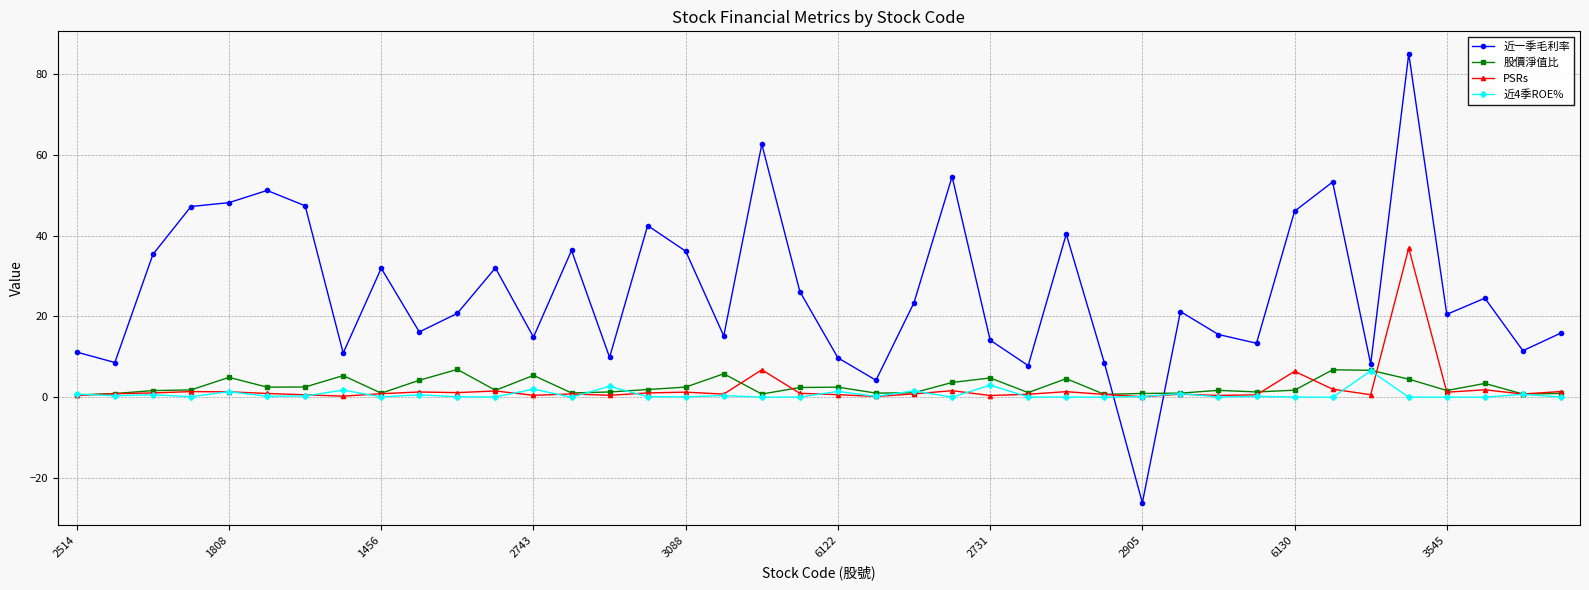

How many distinct data groups are displayed?

4